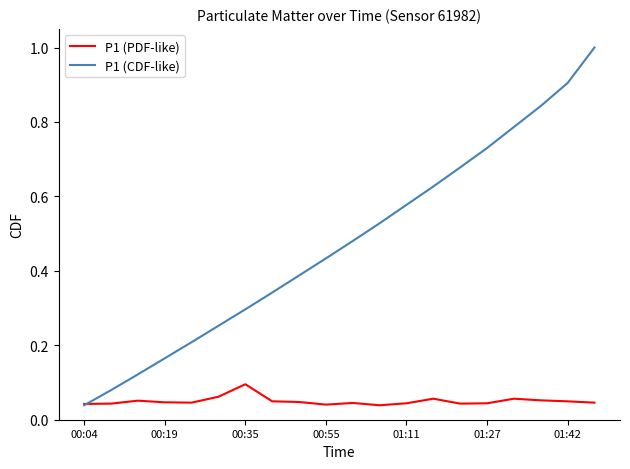

Which series has the largest range (max minus min)?

P1 (CDF-like)